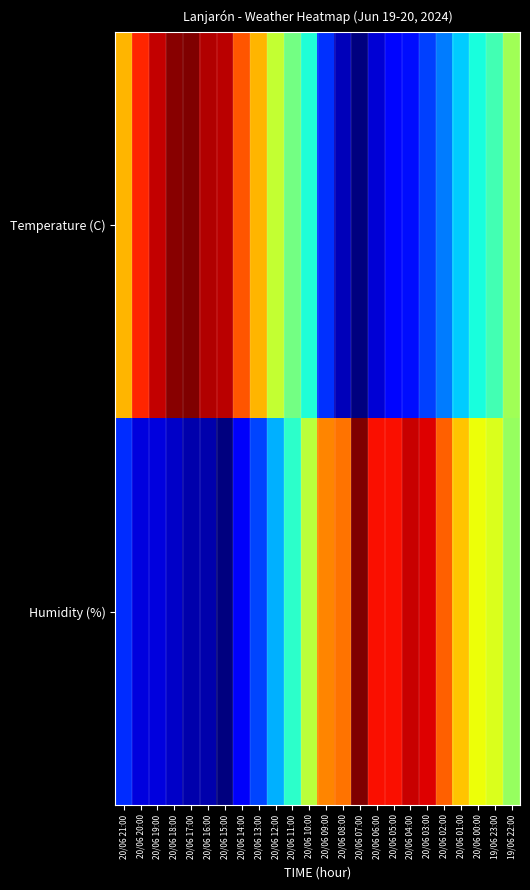

Between 20/06 15:00 and 20/06 07:00, which is larger?

20/06 15:00